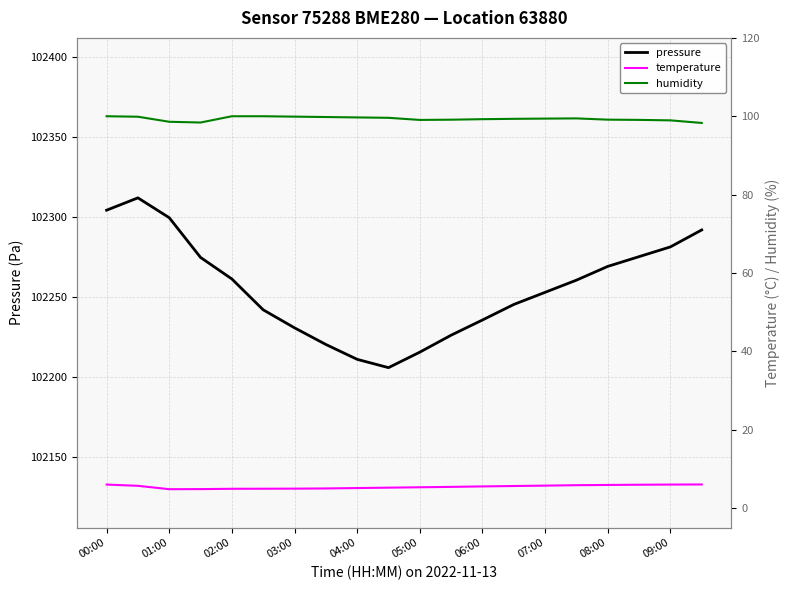

What is the difference between the second highest and second lowest values in the pressure series?

93.2